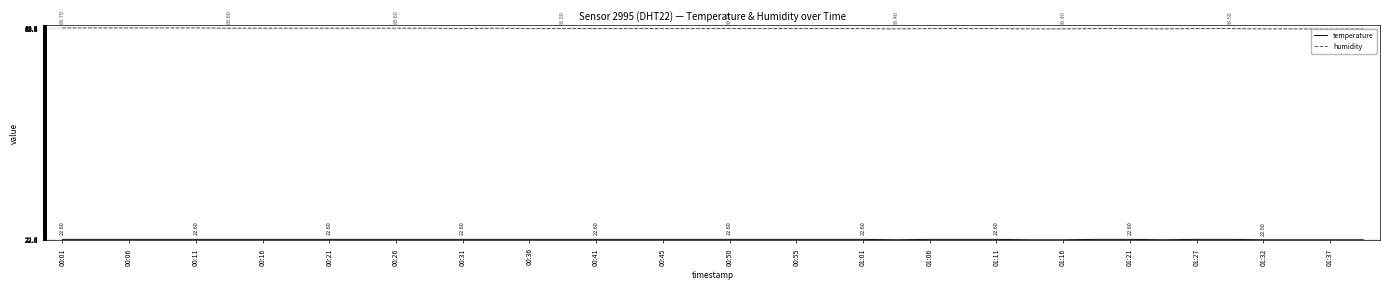

Which series has the largest total across all categories?

humidity